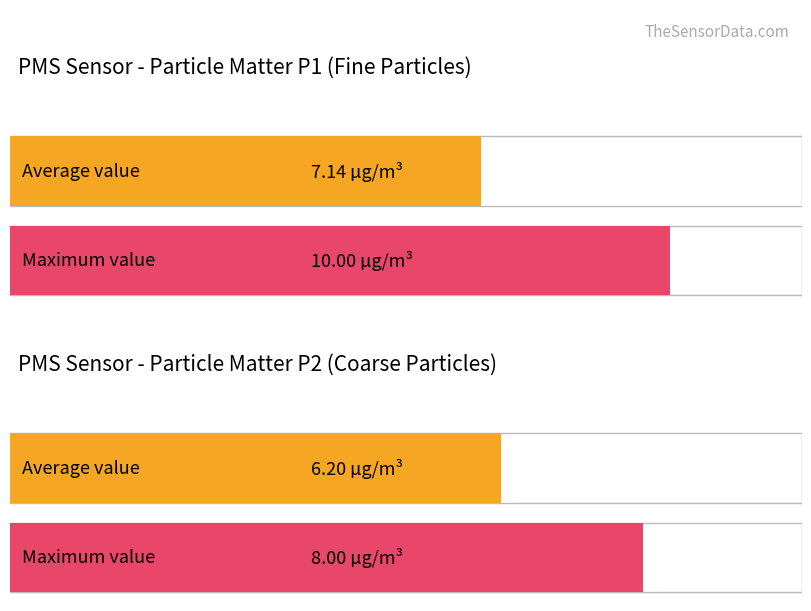

List the series in order of their peak value, highest first.

PMS_P1, PMS_P2